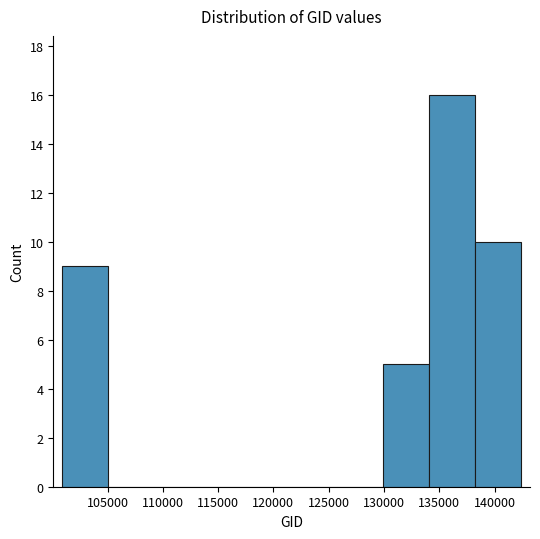

Over which range of the x-axis is the bar tallest?

134000 to 138000